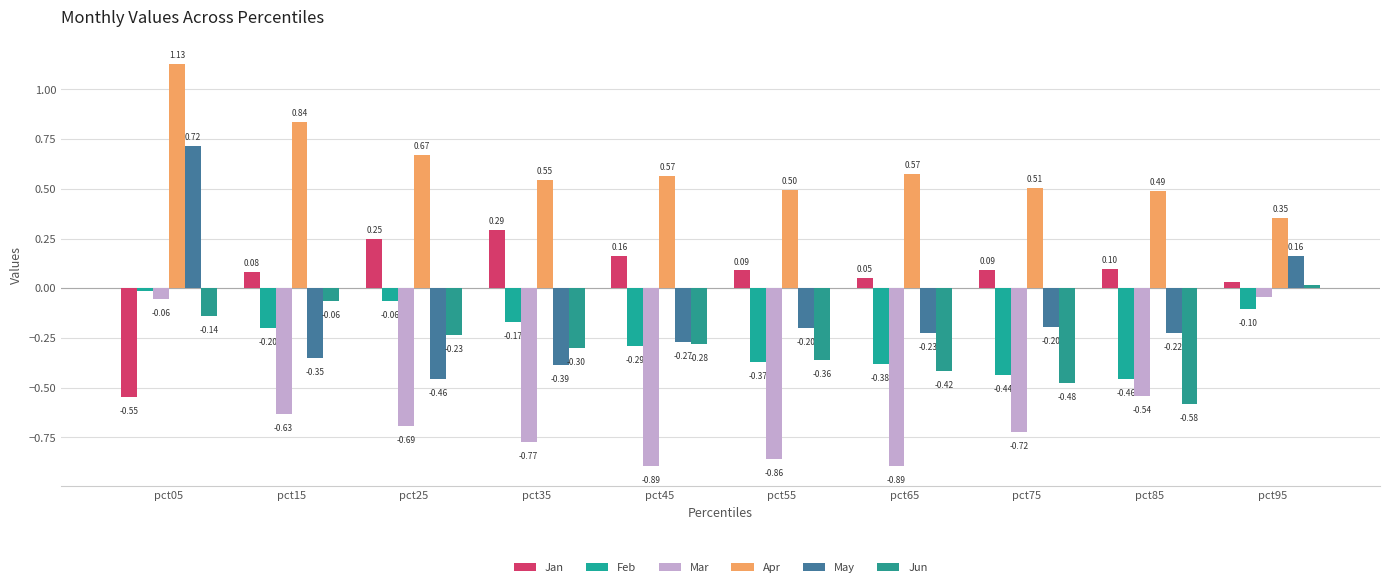

At which category does the chart reach its minimum across all series?

pct45